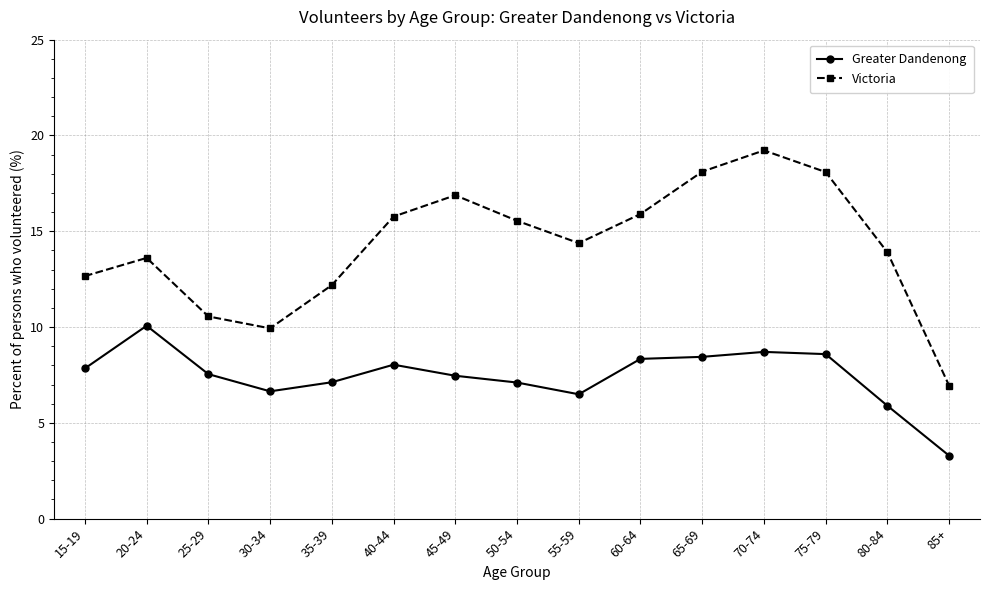

Is the value of Victoria at 80-84 greater than the value of Greater Dandenong at 85+?

Yes